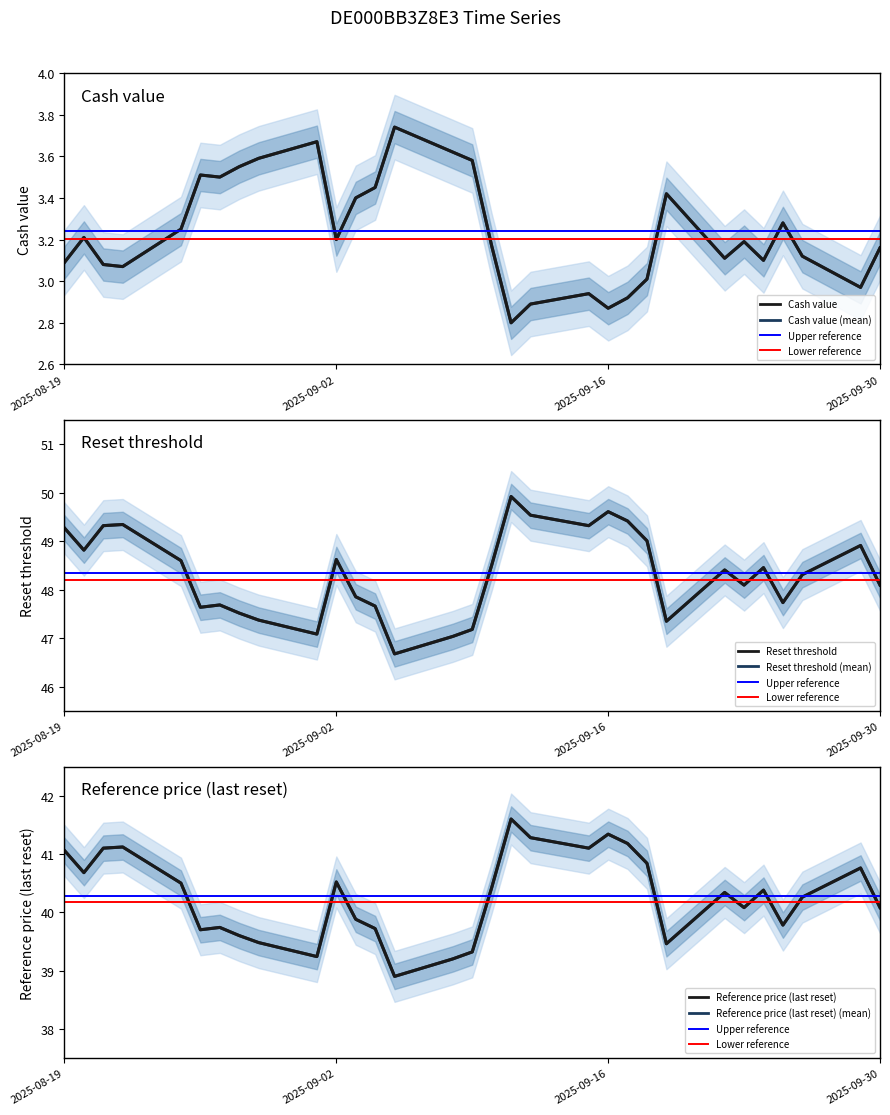

How many interior local peaks does the Reset threshold series have?

8